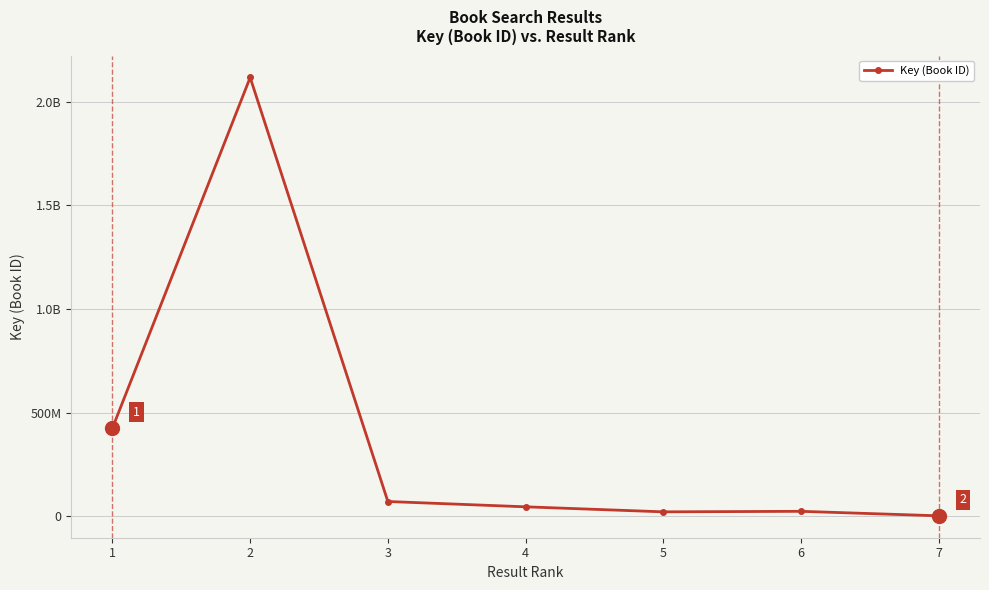

Is this an area chart (filled region under the line)?

No